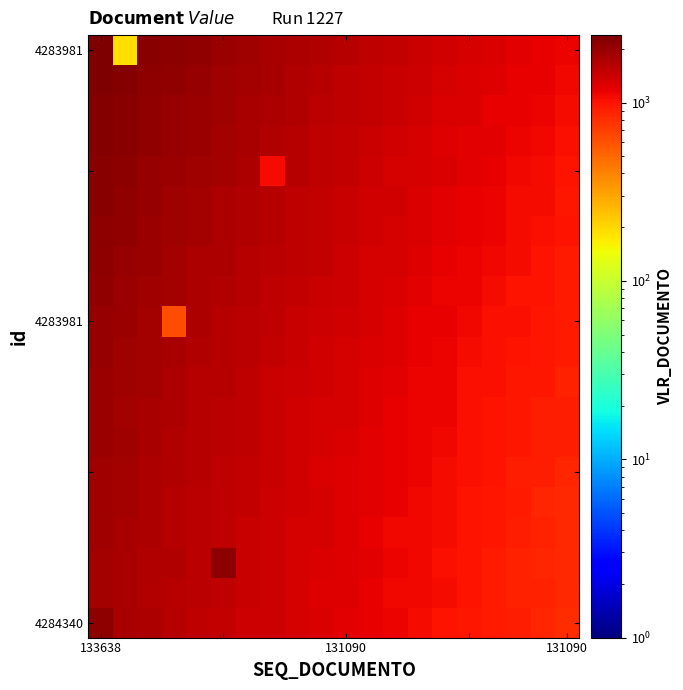

At which category is the sum across all series the highest?

133638